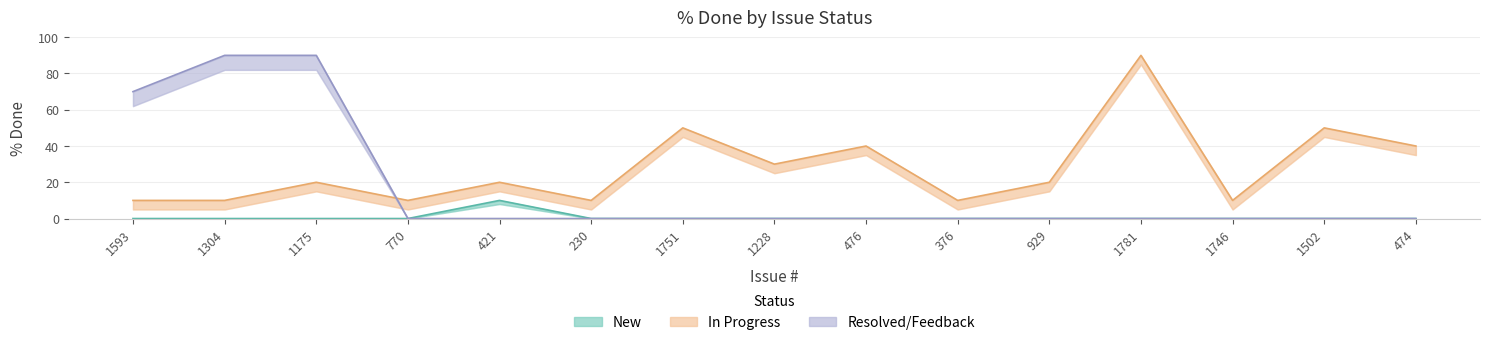

True or false: In Progress and New intersect in this chart.

False